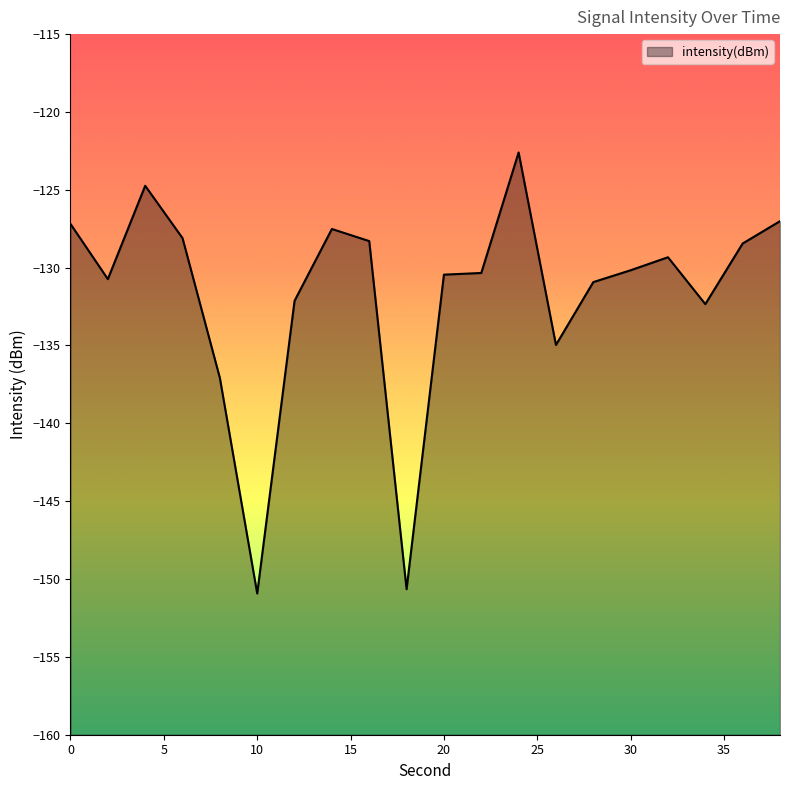

At which category does the chart reach its minimum across all series?

10